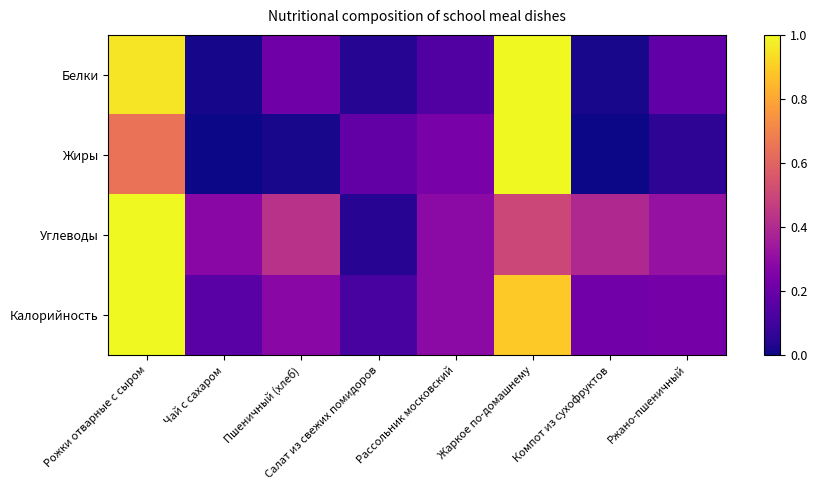

Reading left to right, what are all the values shown in this chart?

Белки: Рожки отварные с сыром=1.0	Чай с сахаром=0.0	Пшеничный (хлеб)=0.2	Салат из свежих помидоров=0.0	Рассольник московский=0.1	Жаркое по-домашнему=1.0	Компот из сухофруктов=0.0	Ржано-пшеничный=0.2
Жиры: Рожки отварные с сыром=0.6	Чай с сахаром=0.0	Пшеничный (хлеб)=0.0	Салат из свежих помидоров=0.2	Рассольник московский=0.2	Жаркое по-домашнему=1.0	Компот из сухофруктов=0.0	Ржано-пшеничный=0.1
Углеводы: Рожки отварные с сыром=1.0	Чай с сахаром=0.3	Пшеничный (хлеб)=0.4	Салат из свежих помидоров=0.0	Рассольник московский=0.3	Жаркое по-домашнему=0.5	Компот из сухофруктов=0.4	Ржано-пшеничный=0.3
Калорийность: Рожки отварные с сыром=1.0	Чай с сахаром=0.2	Пшеничный (хлеб)=0.3	Салат из свежих помидоров=0.1	Рассольник московский=0.3	Жаркое по-домашнему=0.9	Компот из сухофруктов=0.2	Ржано-пшеничный=0.2